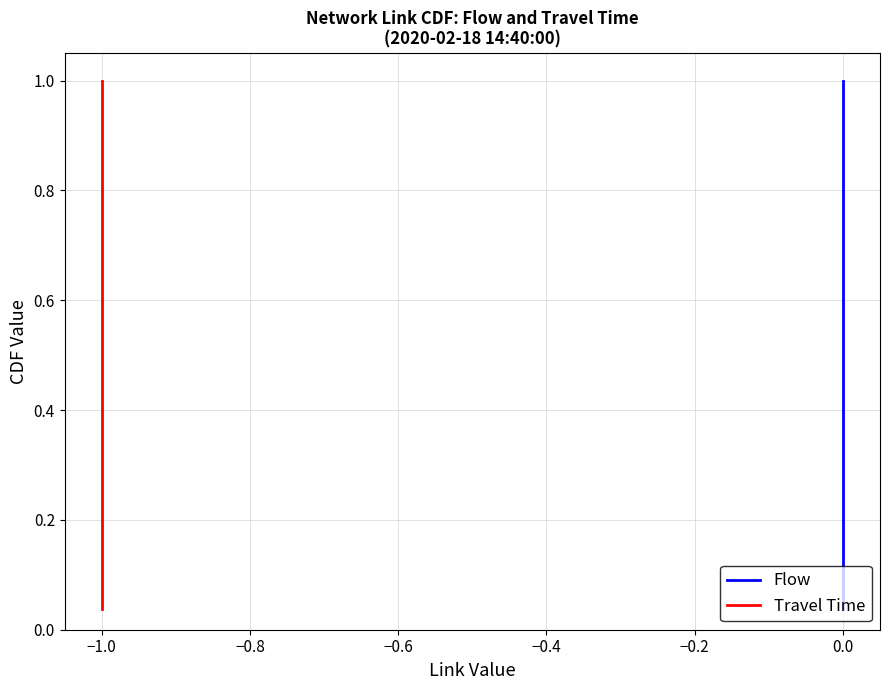

Which series has the largest range (max minus min)?

Flow